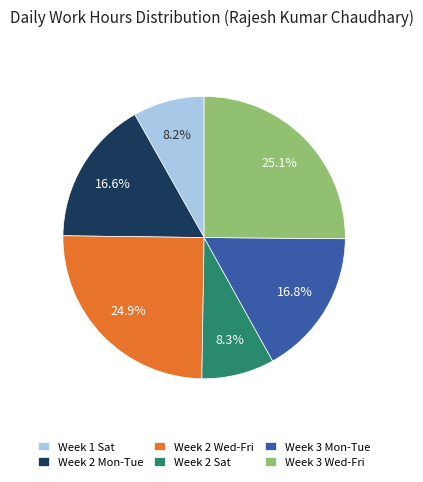

Which has a higher value, Week 3 Mon-Tue or Week 3 Wed-Fri?

Week 3 Wed-Fri